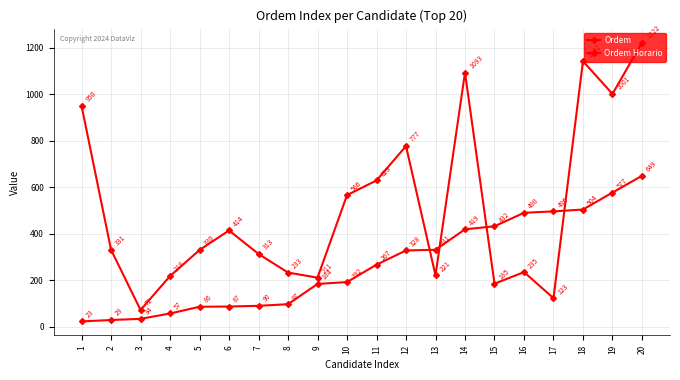

At how many categories does at least one series exceed 801?

5